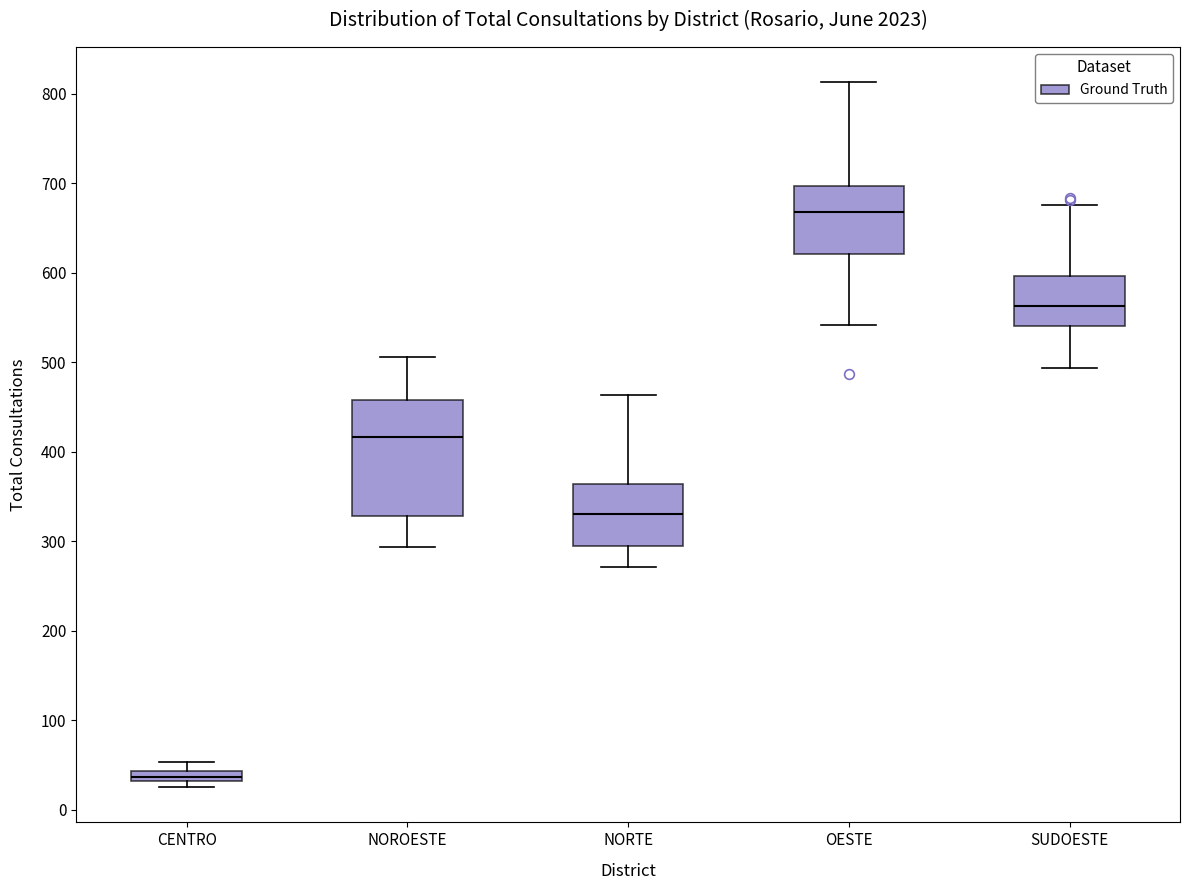

Comparing the boxes themselves (not the whiskers), which one is the tallest?

NOROESTE